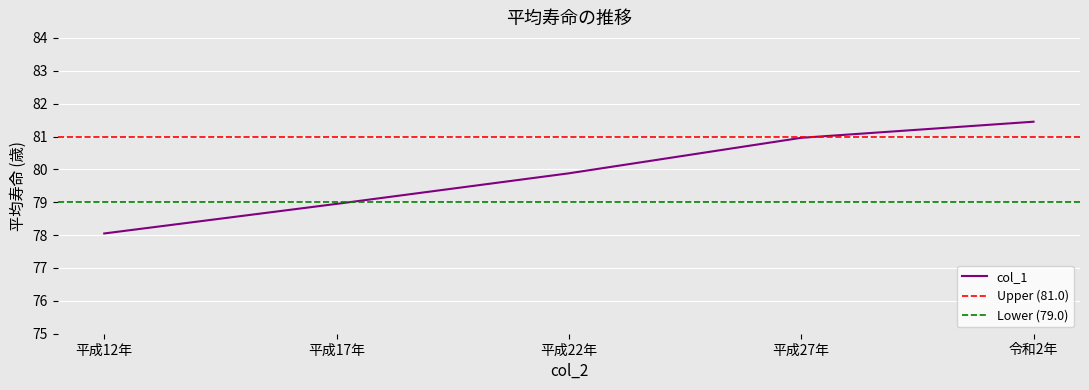

List the labels in order of value, smallest first.

平成12年, 平成17年, 平成22年, 平成27年, 令和2年